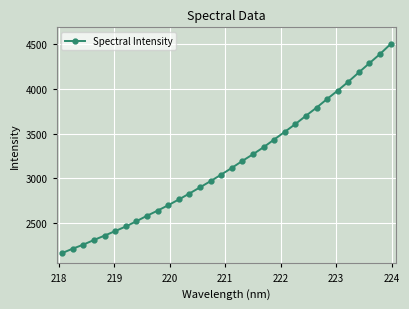

What is the sum of all values?

101431.3